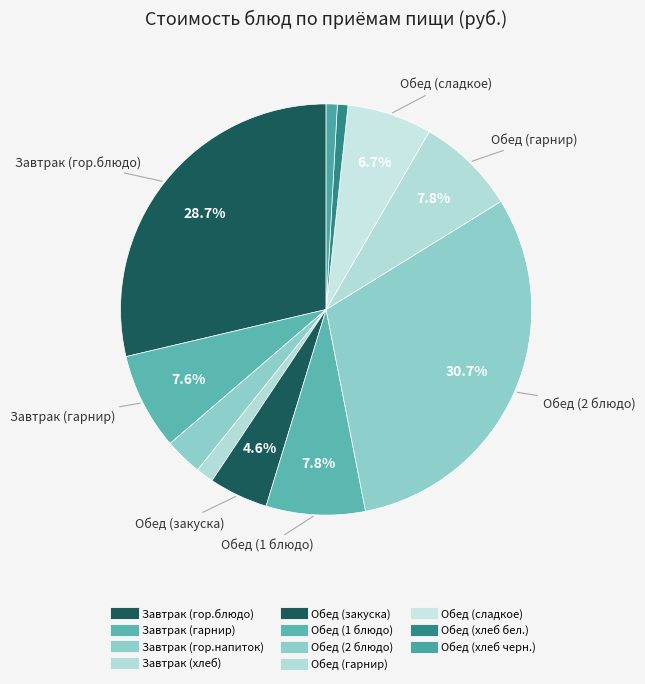

How many segments does this pie chart have?

11